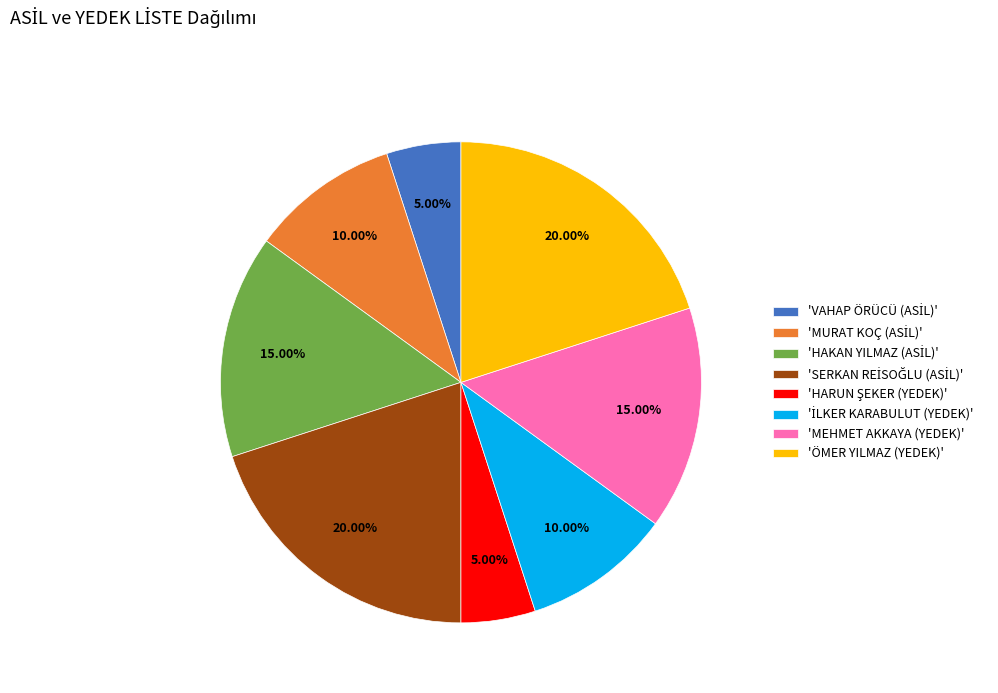

Is there any slice that represents more than half of the pie?

No